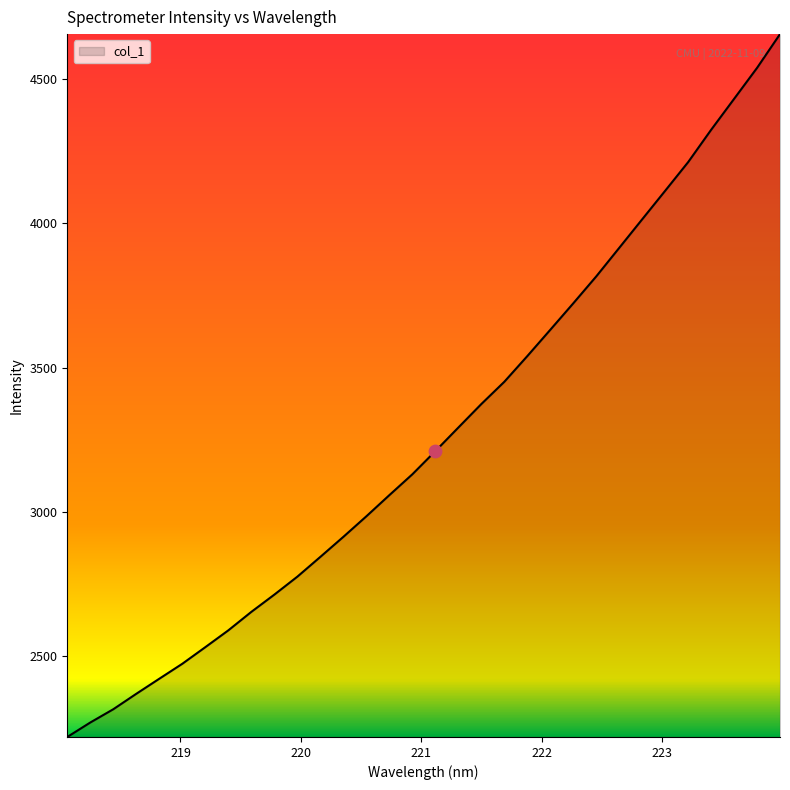

What is the smallest value displayed?

2220.7